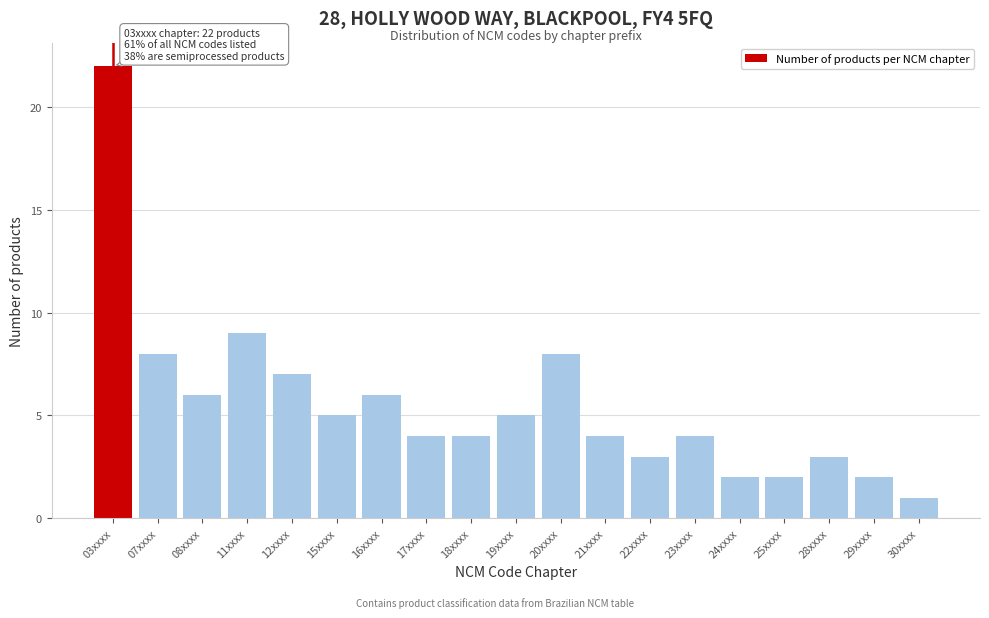

Reading right to left, transcribe all the data shown in this chart.

30xxxx=1	29xxxx=2	28xxxx=3	25xxxx=2	24xxxx=2	23xxxx=4	22xxxx=3	21xxxx=4	20xxxx=8	19xxxx=5	18xxxx=4	17xxxx=4	16xxxx=6	15xxxx=5	12xxxx=7	11xxxx=9	08xxxx=6	07xxxx=8	03xxxx=22